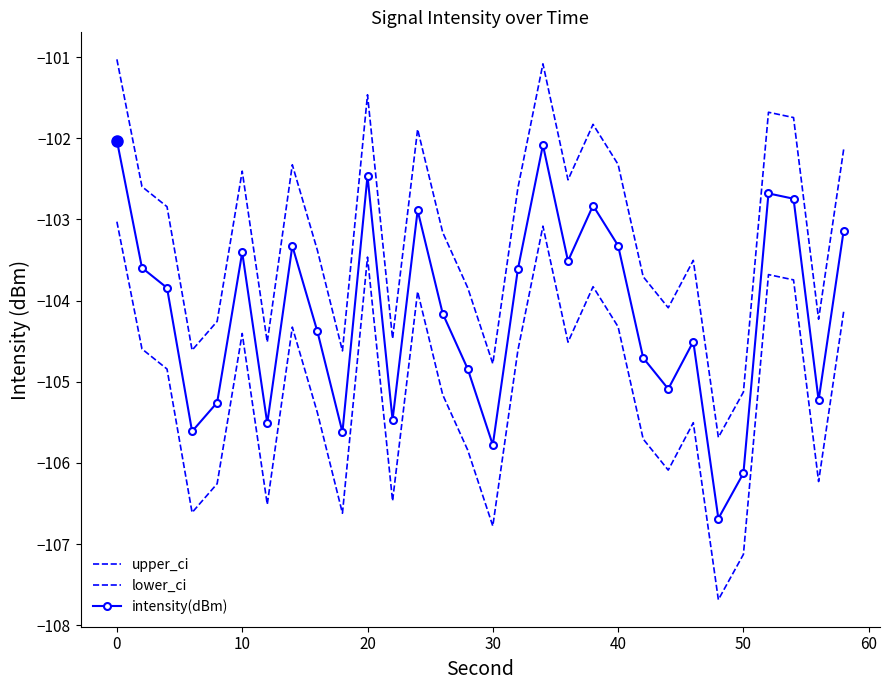

How many lines are shown in the chart?

3